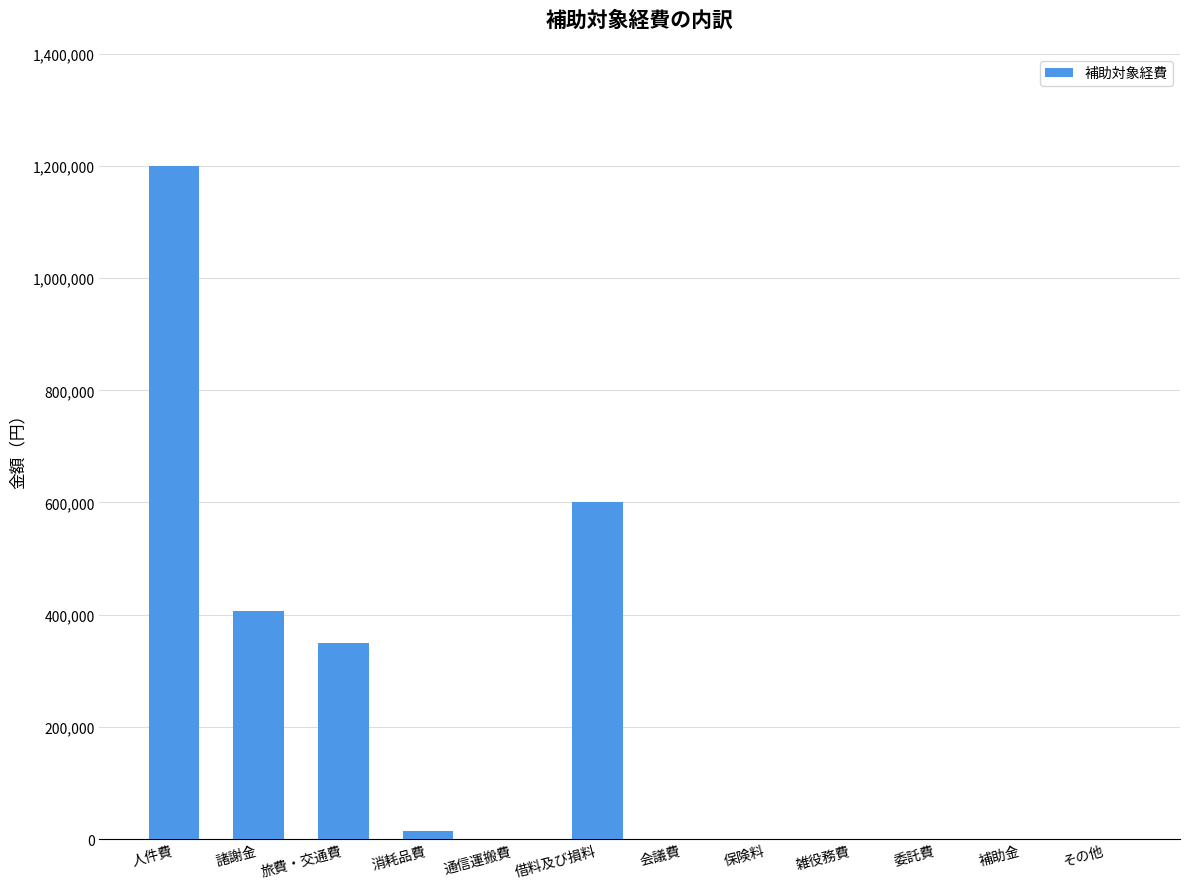

True or false: the data shows -768971 at 保険料.

False